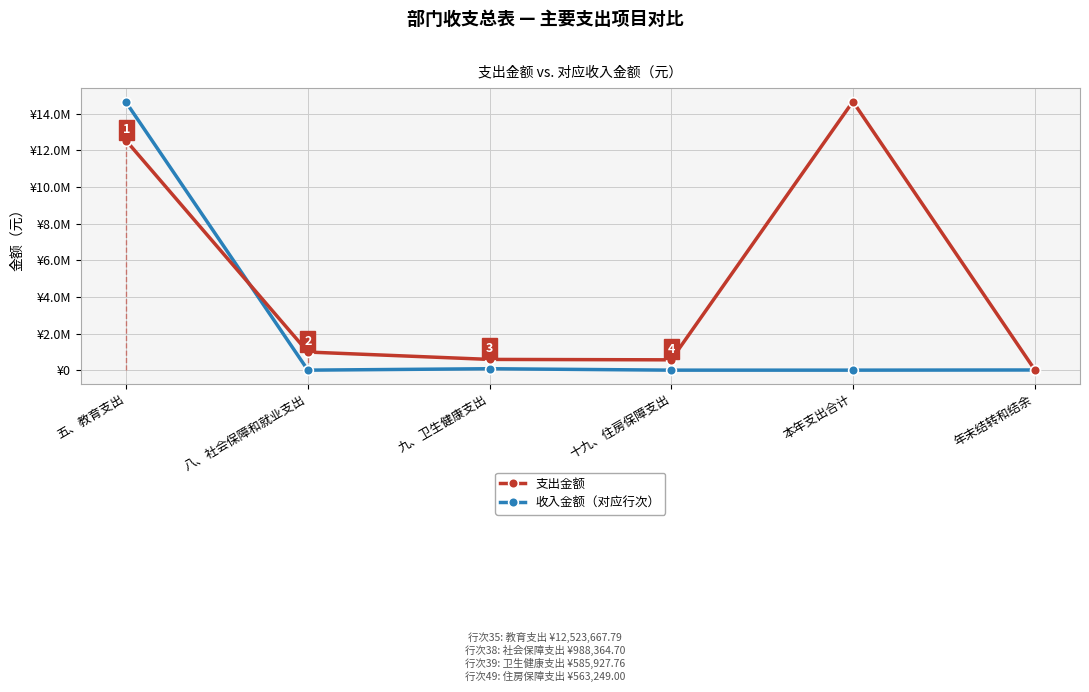

Which series ends up on top after the final intersection of 收入金额（对应行次） and 支出金额?

支出金额